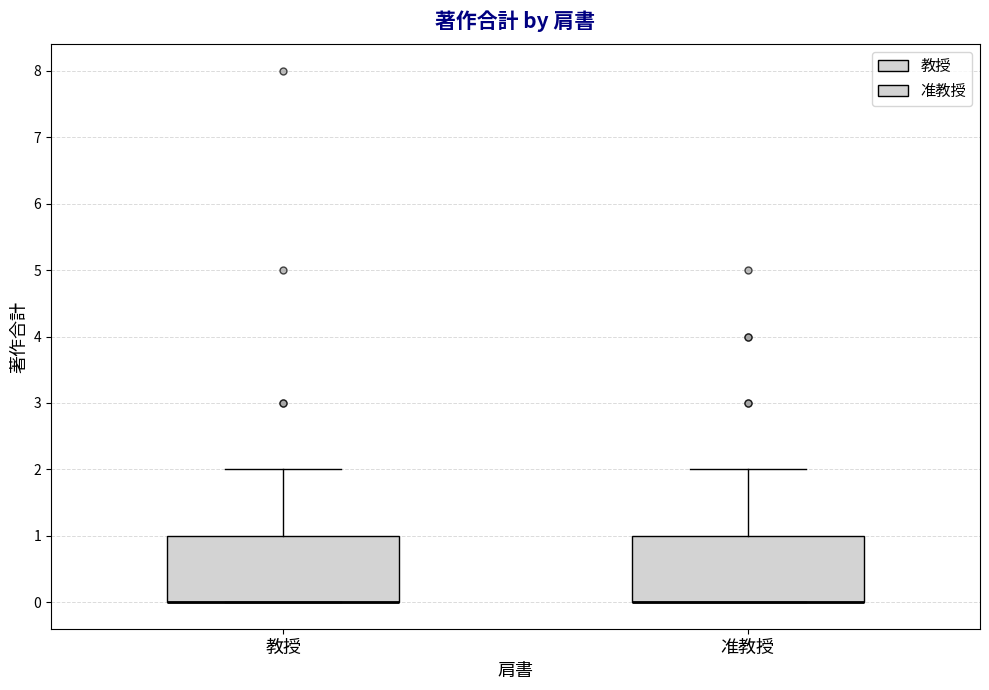

Reading left to right, read every box against the y-axis: the position of its median line, the range the box covers, and the ends of its whiskers. The values are not printed on the chart, so give them approximately, as read against the axis.

教授: median 0 (drawn on the box's lower edge), box 0 to 1, whiskers 0 to 2
准教授: median 0 (drawn on the box's lower edge), box 0 to 1, whiskers 0 to 2